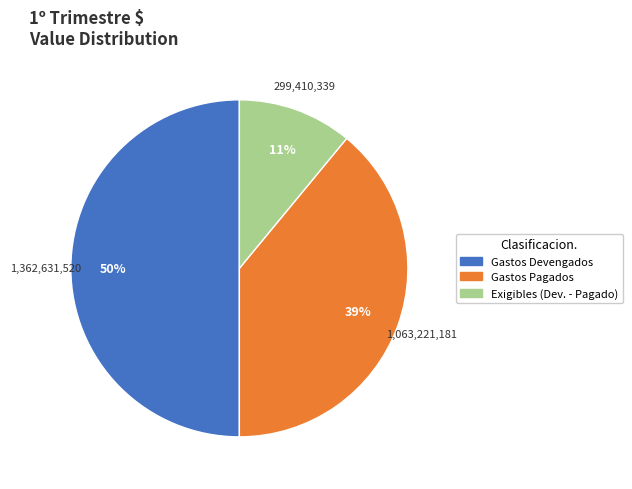

The Gastos Devengados slice represents 39% of the pie. True or false?

False